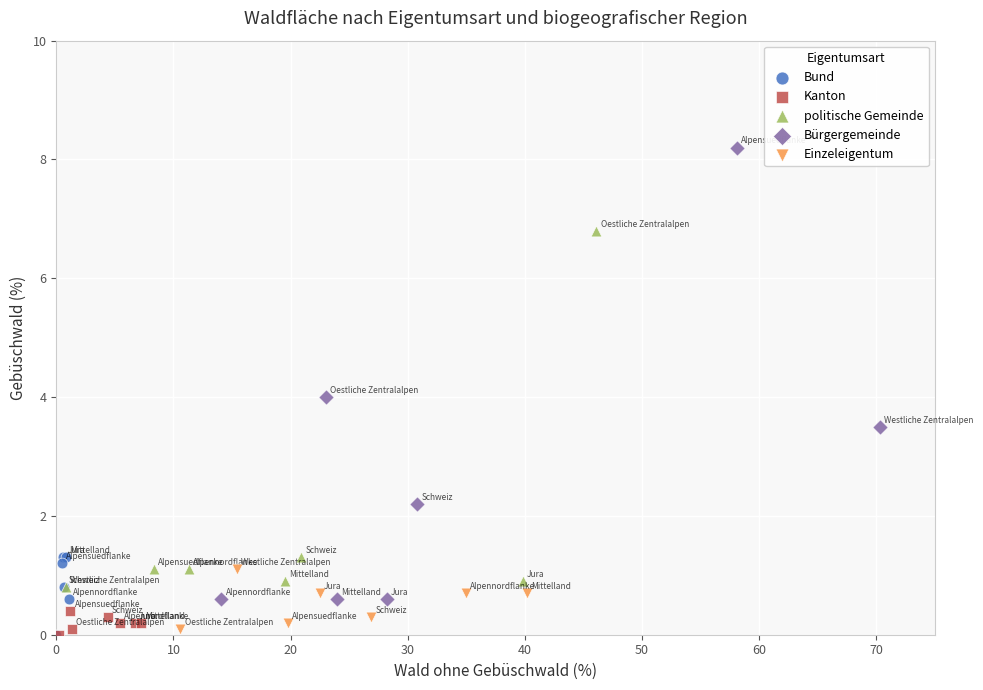

Which series reaches the maximum Y coordinate?

Bürgergemeinde